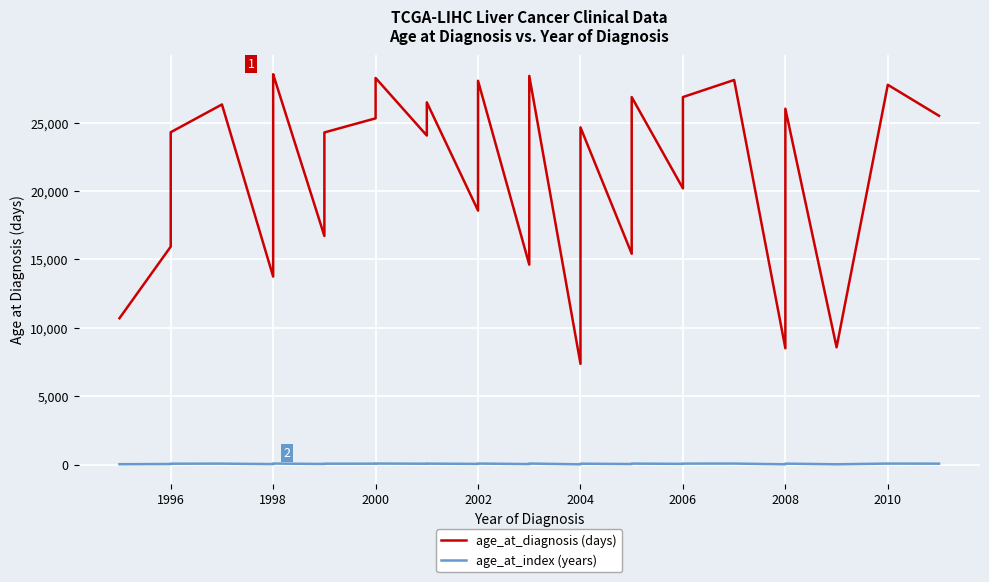

The value of age_at_index (years) at 2006 is 114. True or false?

False